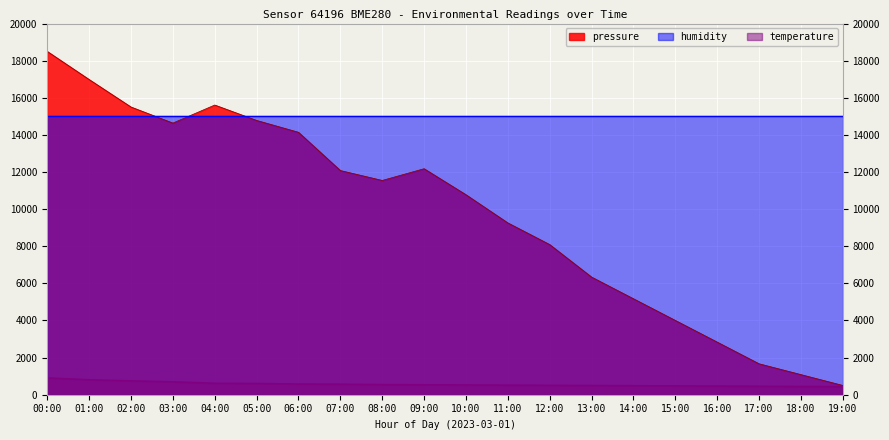

How many categories are shown in the chart?

20